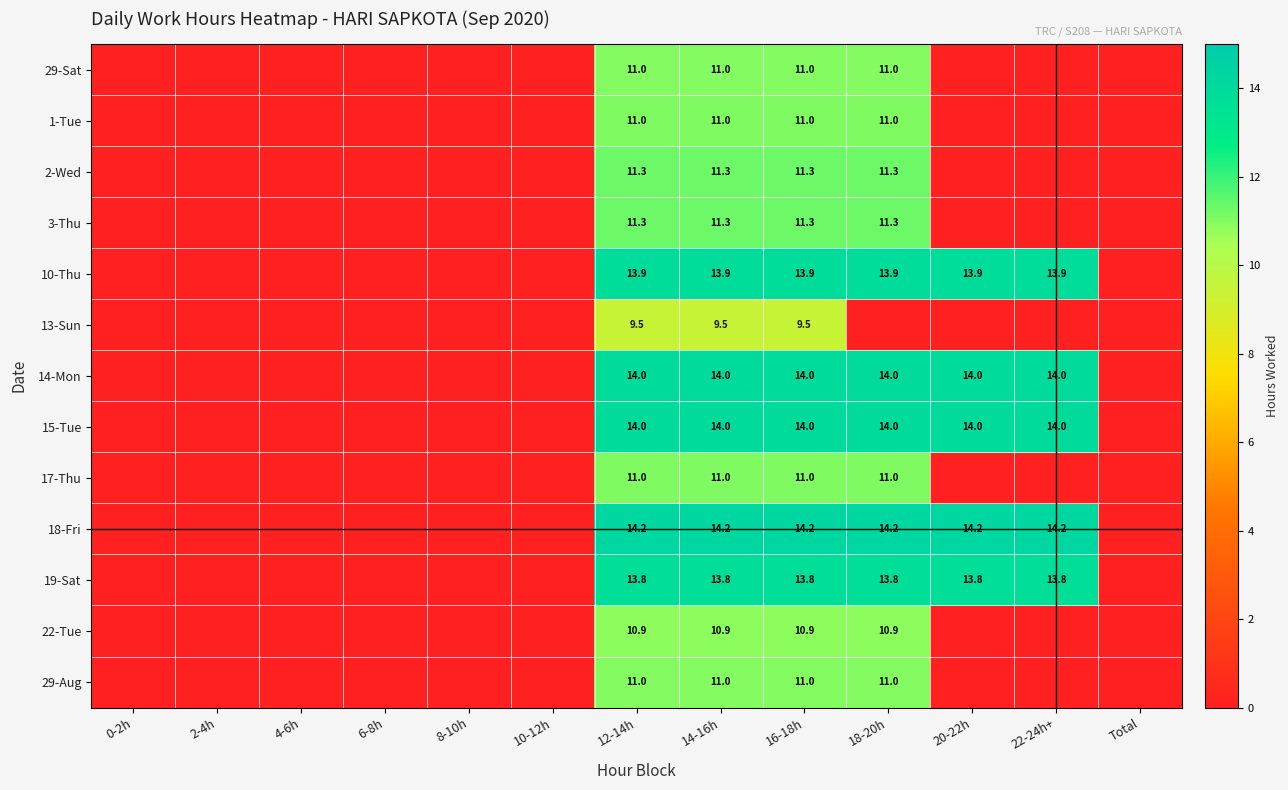

What is the total value across all series at 18-20h?

147.5